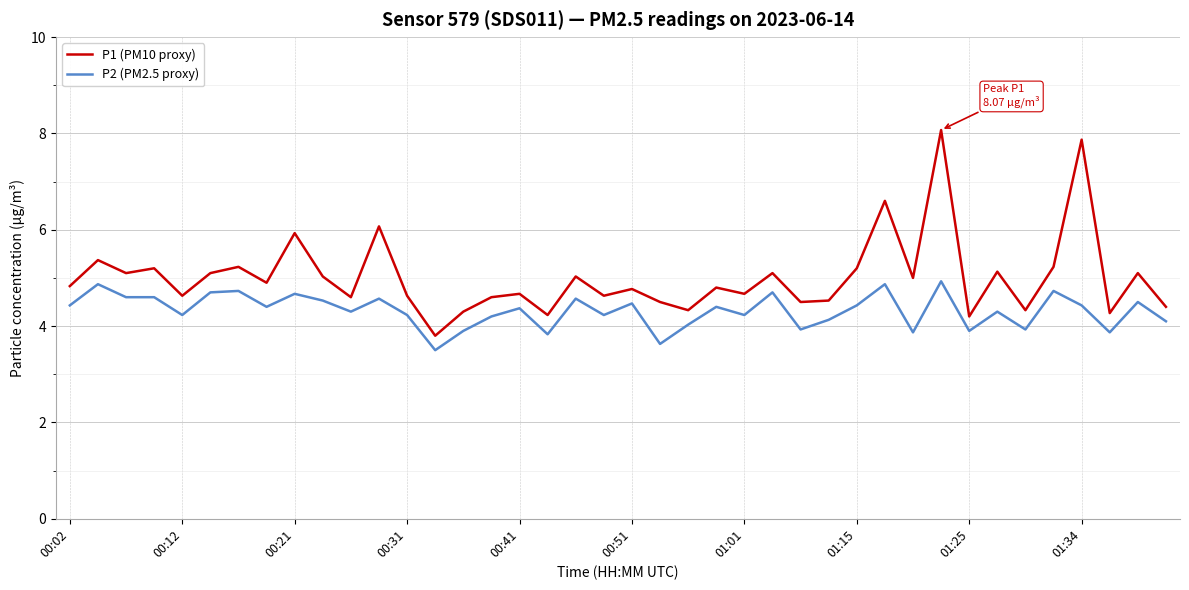

Which series has the largest total across all categories?

P1 (PM10 proxy)